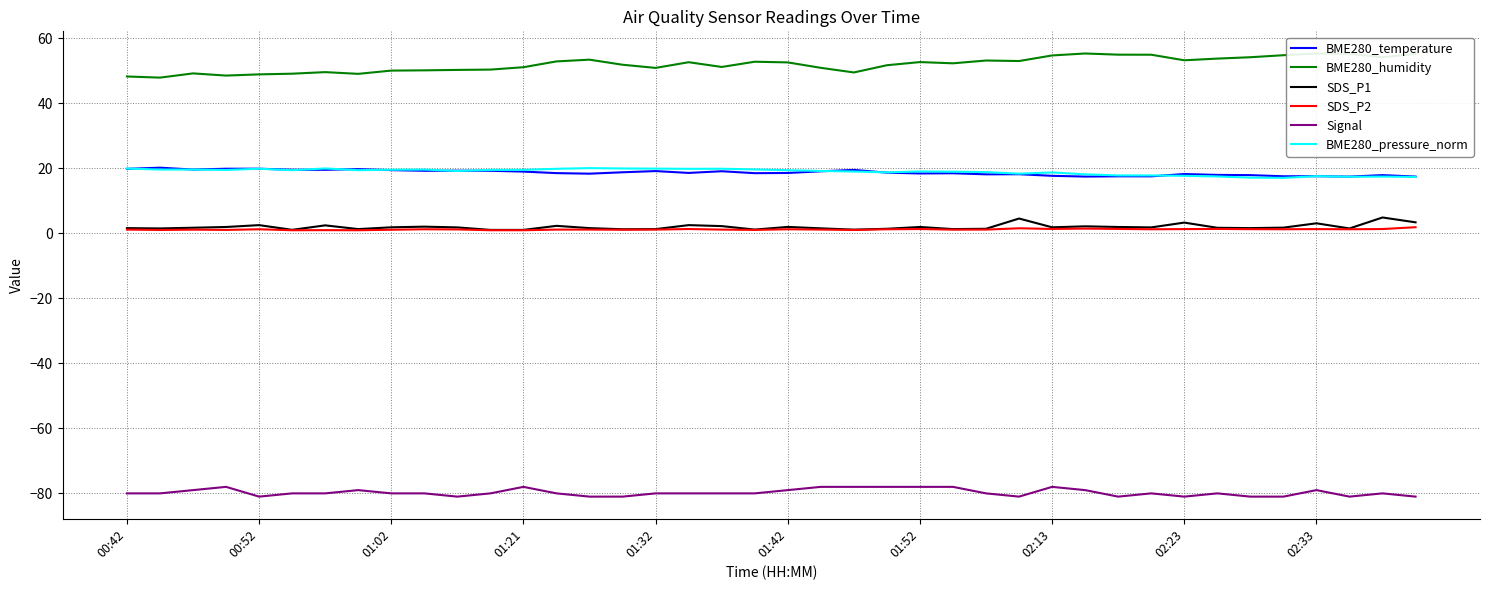

List the series in order of their peak value, lowest first.

Signal, SDS_P2, SDS_P1, BME280_pressure_norm, BME280_temperature, BME280_humidity